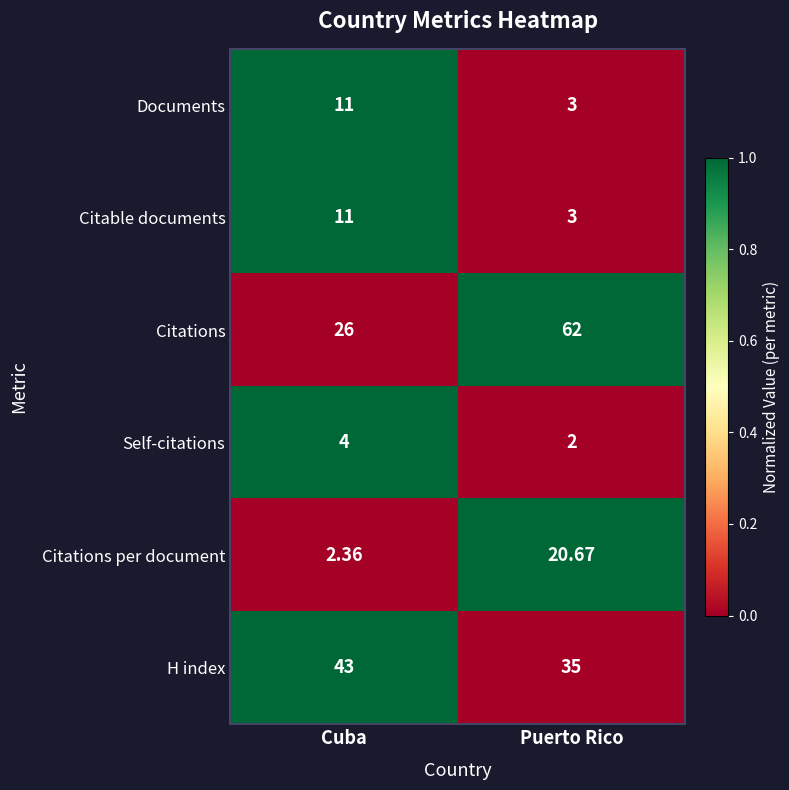

Between Cuba and Puerto Rico, which series saw the biggest shift?

Citations